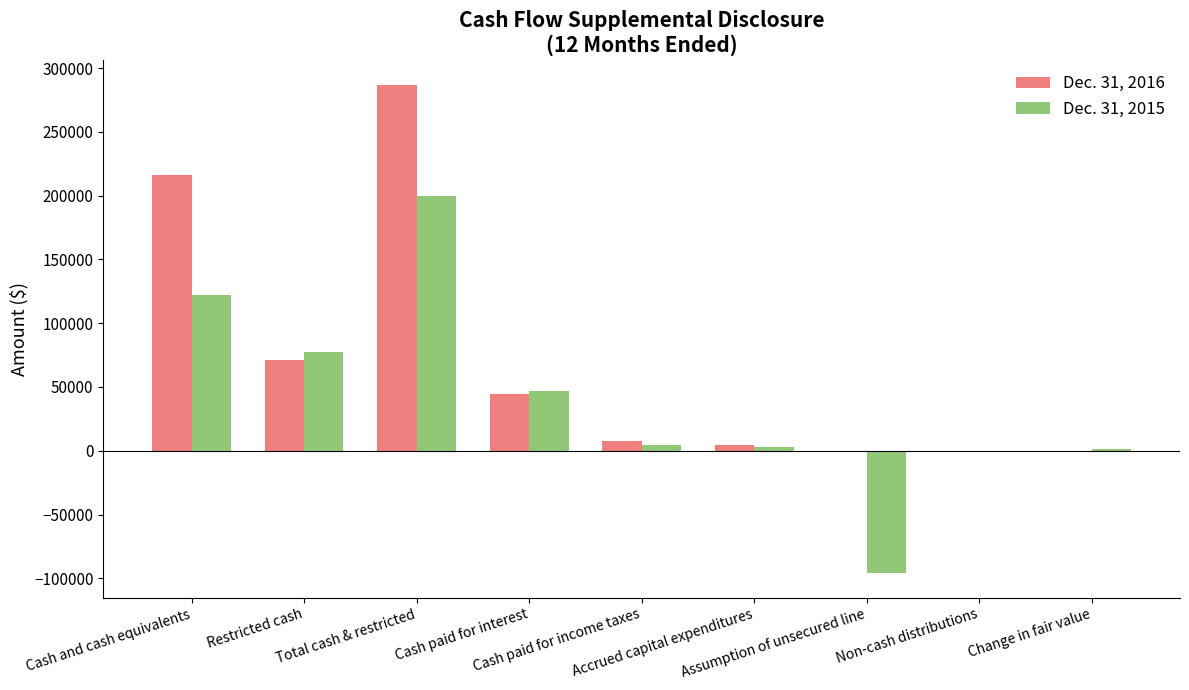

Count the number of categories in the chart.

9